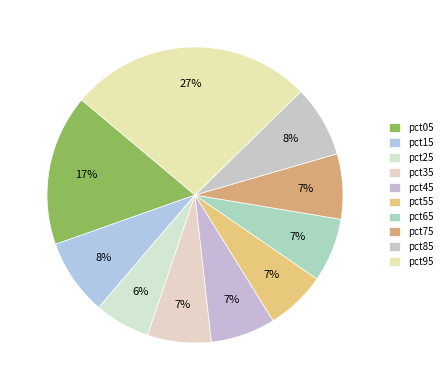

Does pct65 account for over 50% of the chart?

No